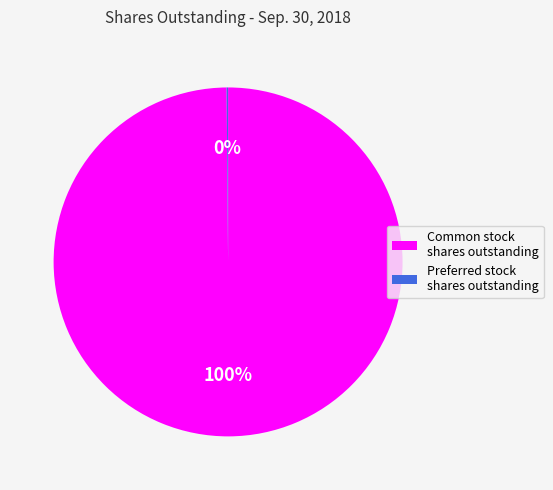

Is there a majority slice in this chart?

Yes